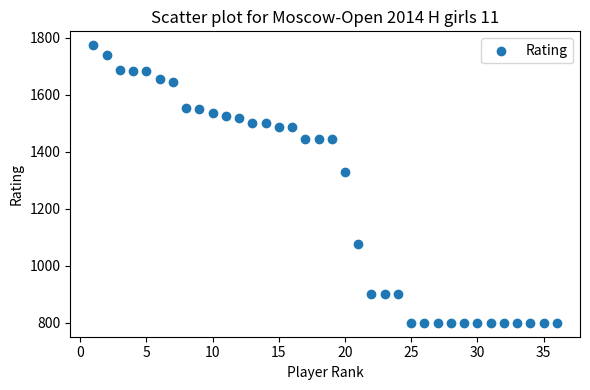

What is the range of Y values (max minus min)?

973